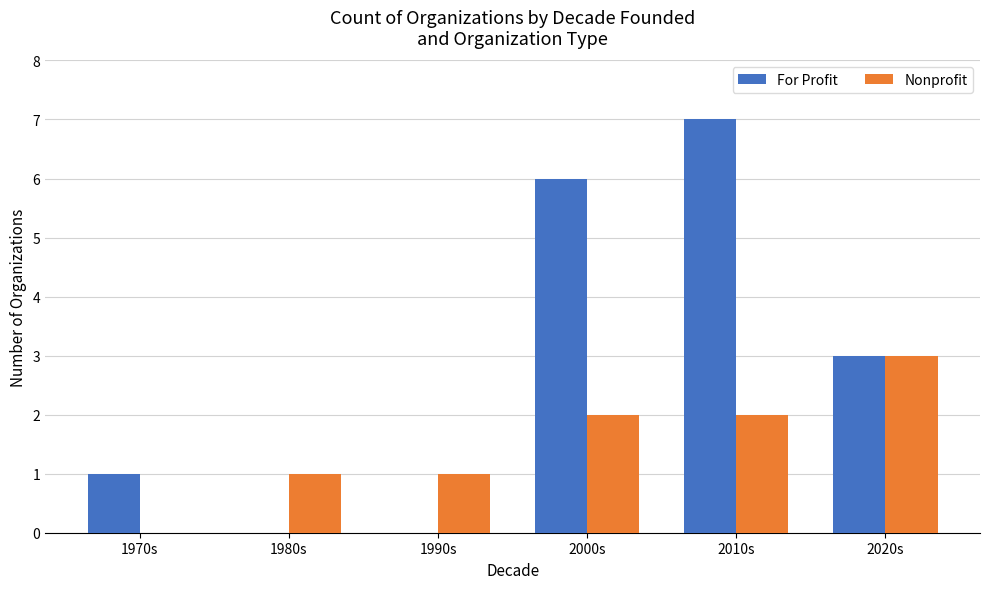

What is the sum of the For Profit values at 2000s and 2020s?

9